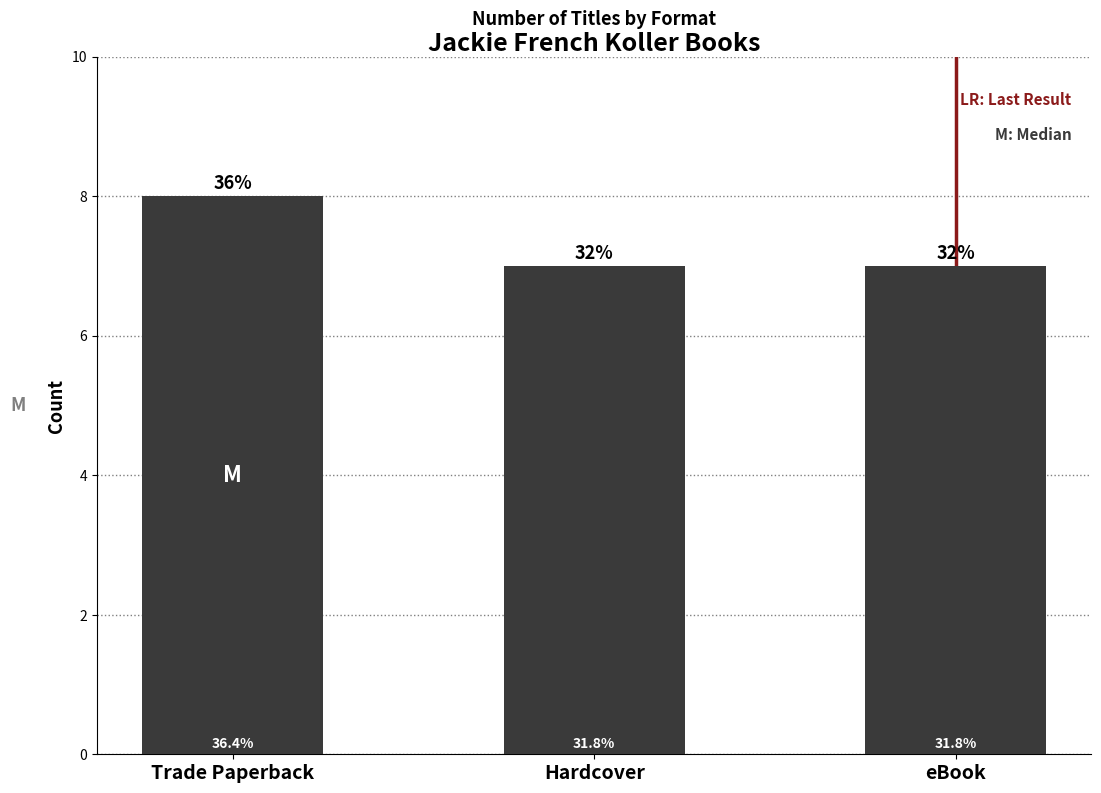

What is the label of the 3rd bar from the right?

Trade Paperback